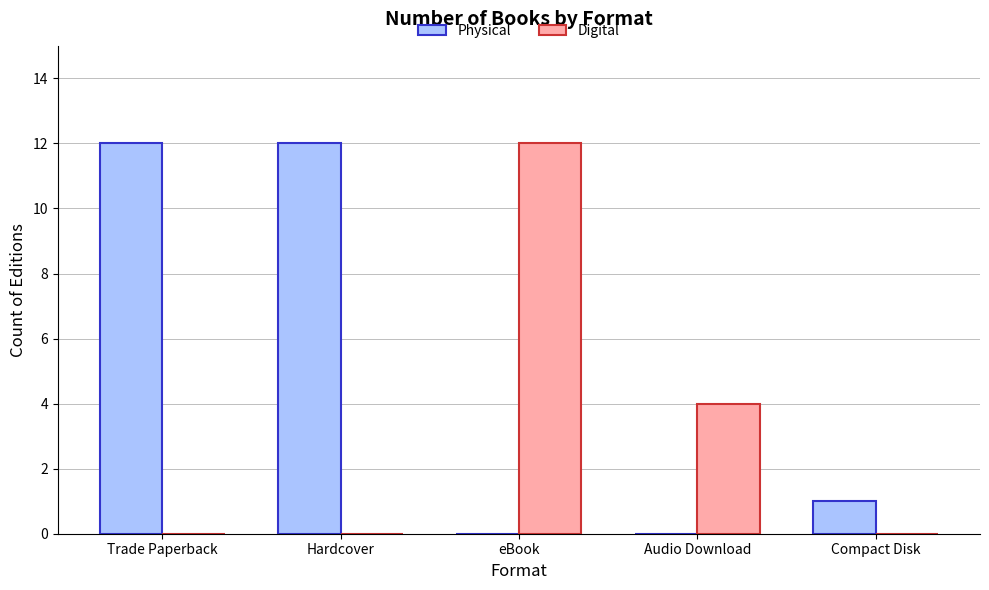

True or false: Physical has a value of 12 at Hardcover.

True